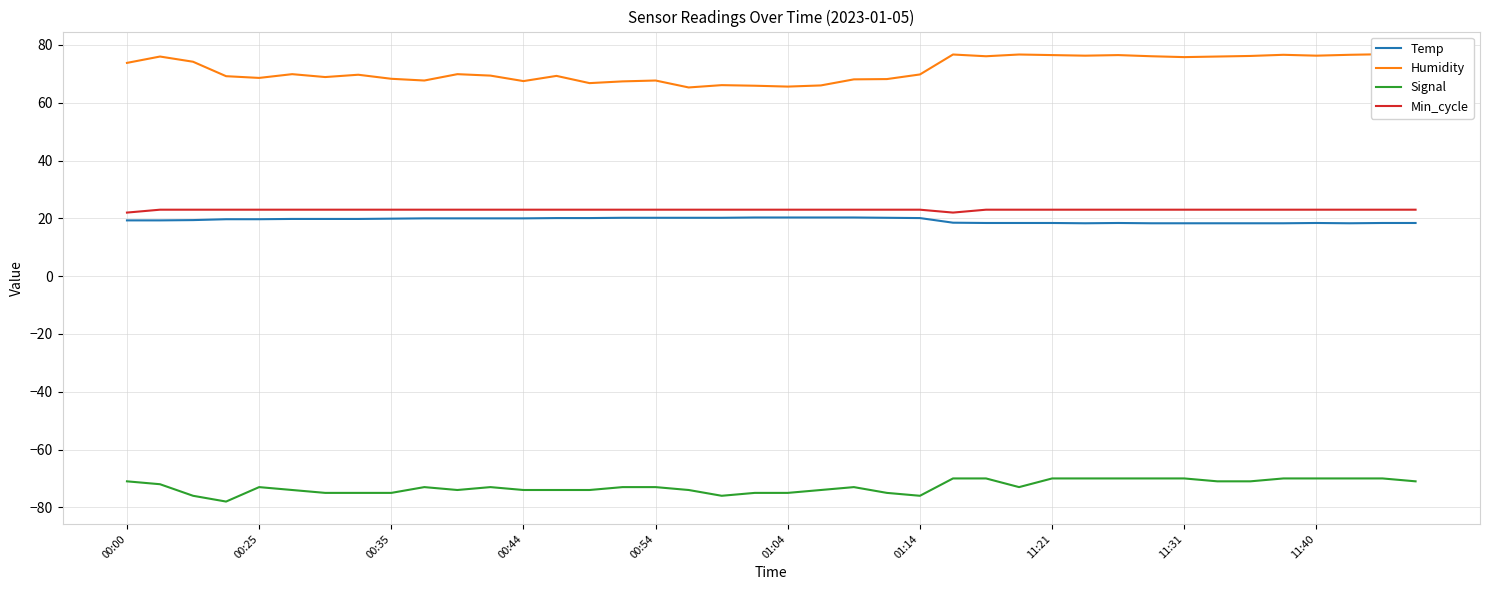

Which series has the largest total across all categories?

Humidity